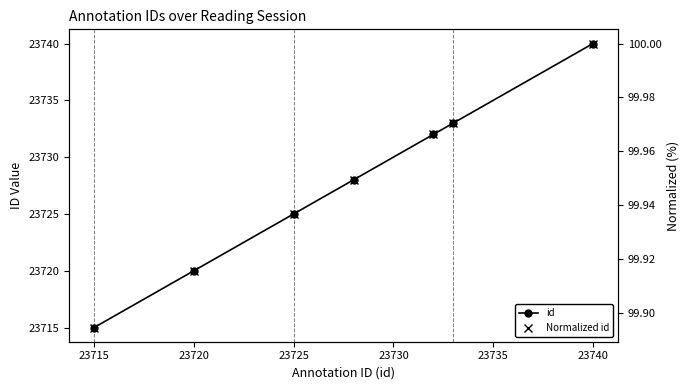

What is the maximum value for id?

23740